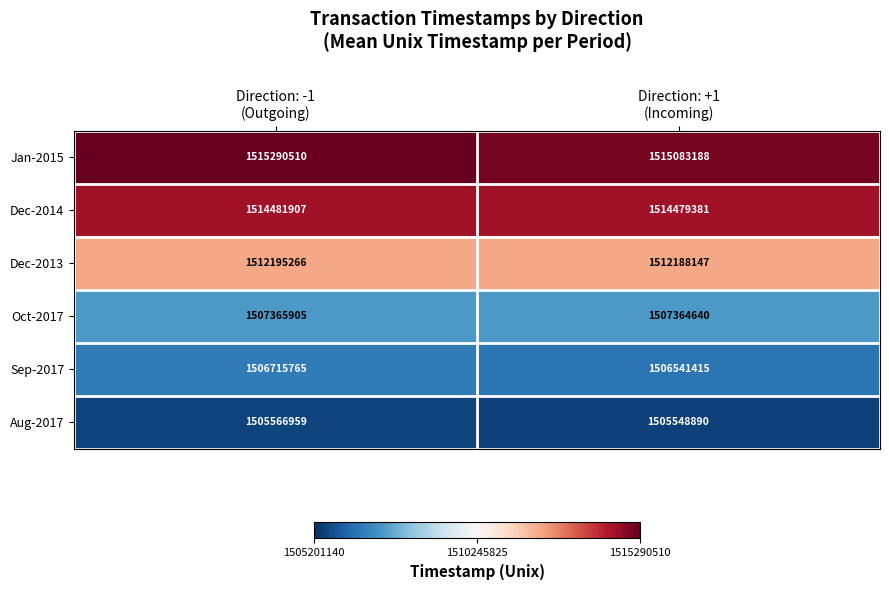

Which series changed the most between Direction: -1
(Outgoing) and Direction: +1
(Incoming)?

Jan-2015